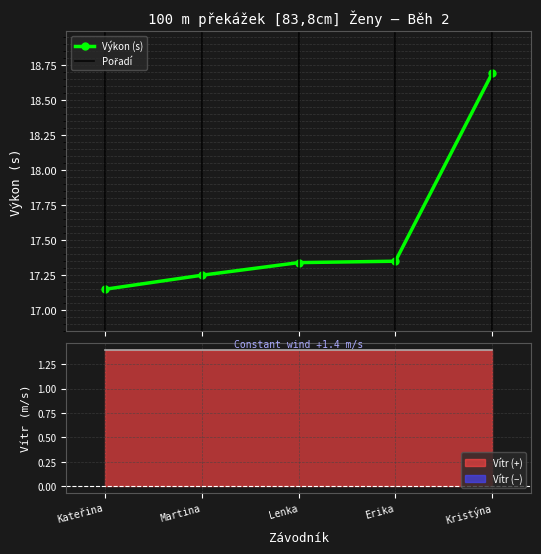

Reading left to right, extract all data points from this chart.

Pořadí: Kršková Kateřina=1.0	Láská Martina=2.0	Fialová Lenka=3.0	Kofroňová Erika=4.0	Vrabčeková Kristýna=5.0
Výkon: Kršková Kateřina=17.1	Láská Martina=17.2	Fialová Lenka=17.3	Kofroňová Erika=17.4	Vrabčeková Kristýna=18.7
Vítr: Kršková Kateřina=1.4	Láská Martina=1.4	Fialová Lenka=1.4	Kofroňová Erika=1.4	Vrabčeková Kristýna=1.4